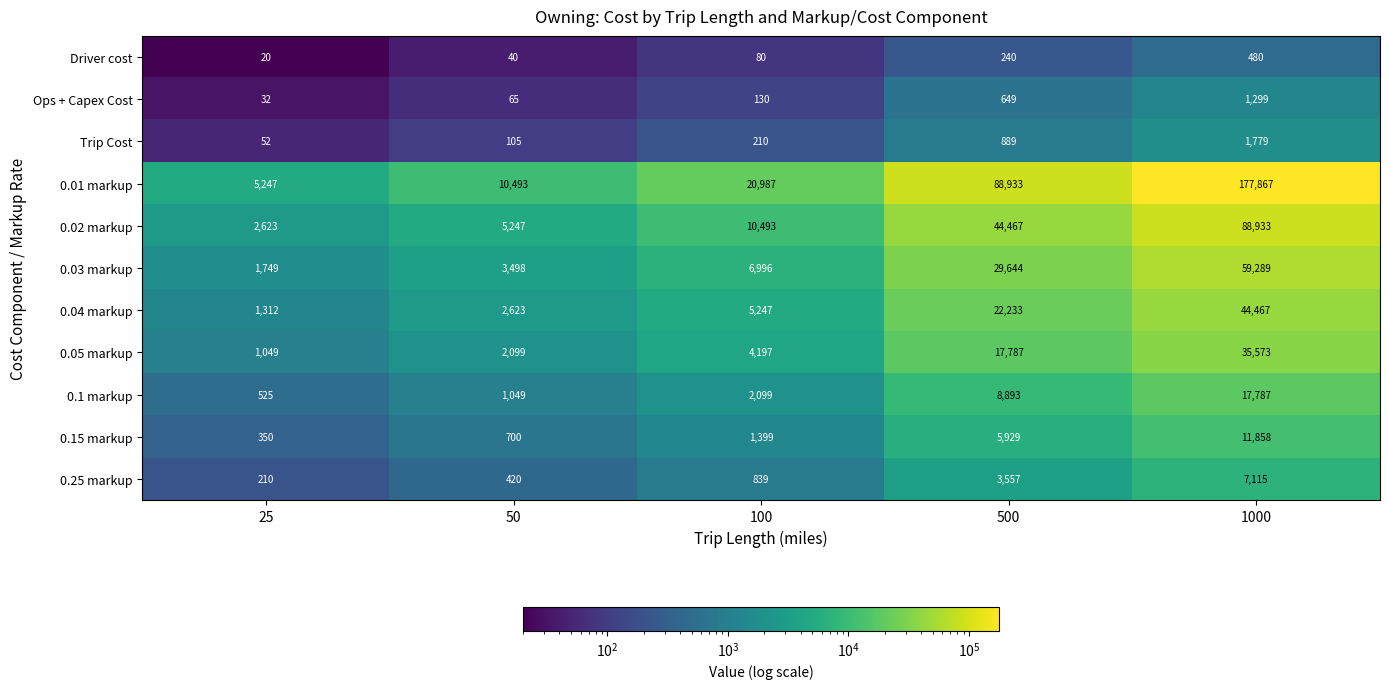

What is the average value of the 0.25 markup series?

2428